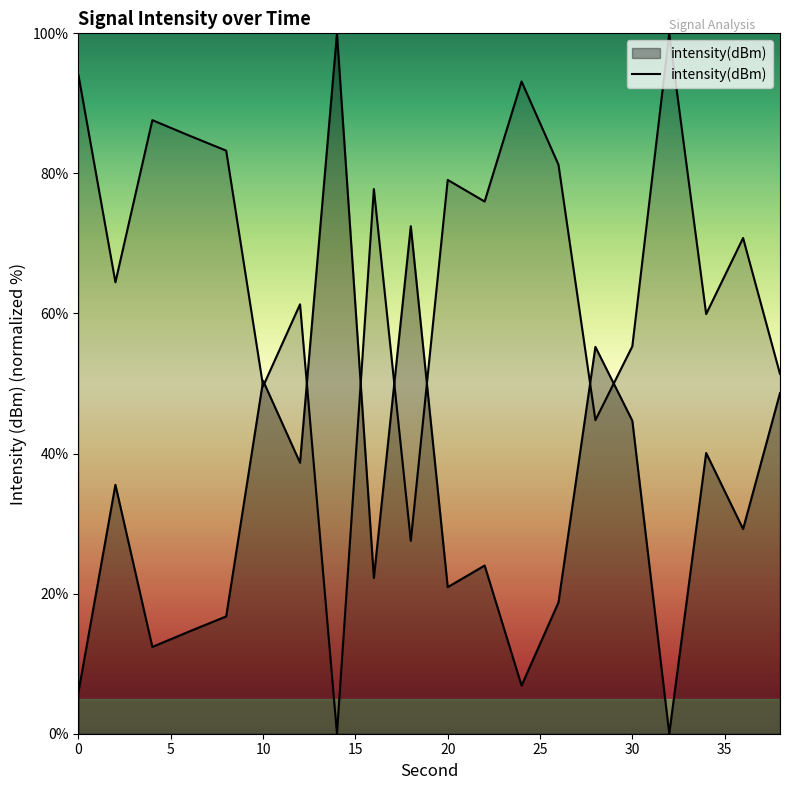

How many interior local peaks (higher than both neighbors) does the data have?

7